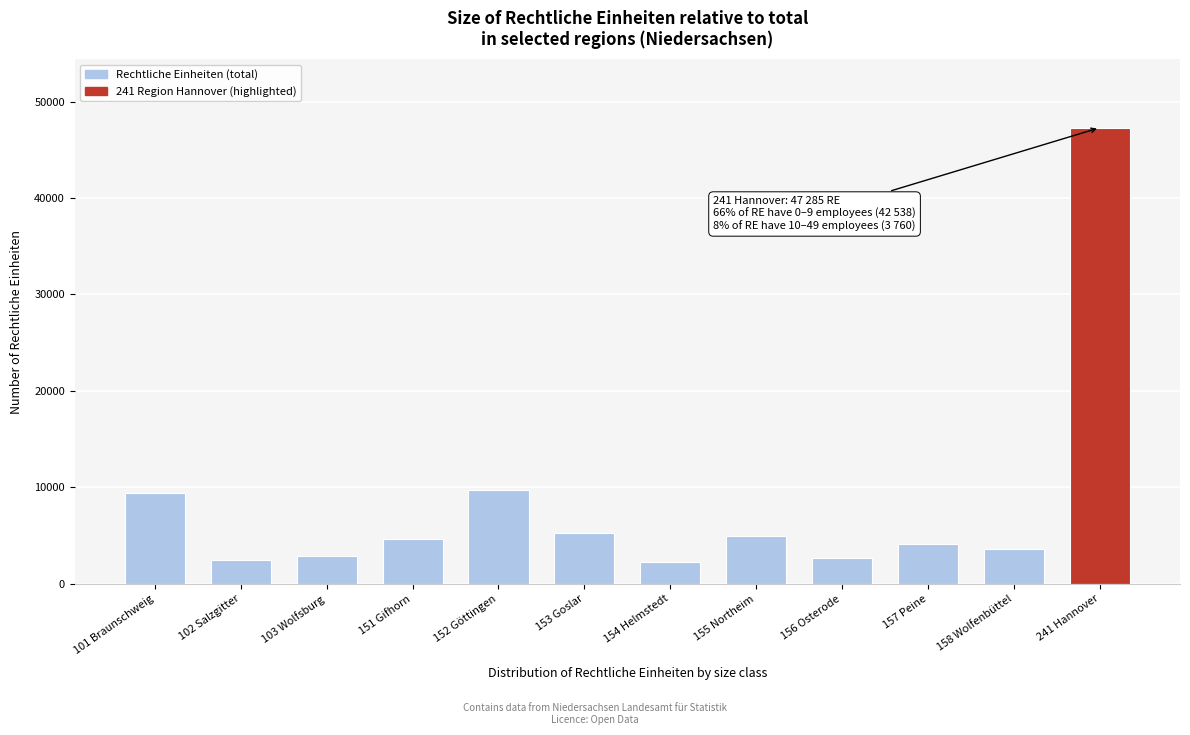

The value at 102 Salzgitter is 2462. True or false?

True